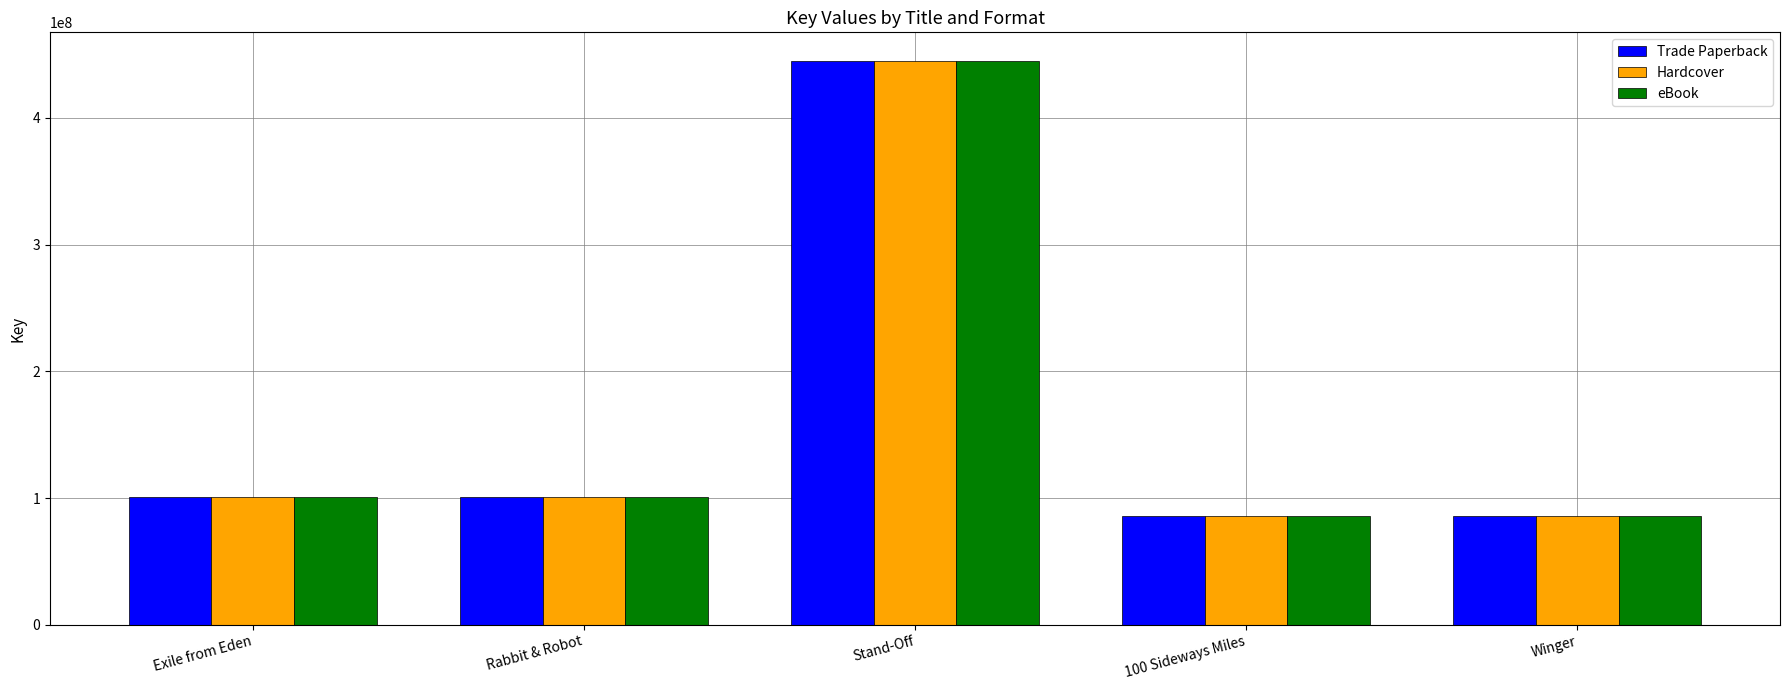

Is it true that Trade Paperback equals 100872994 at Exile from Eden?

True